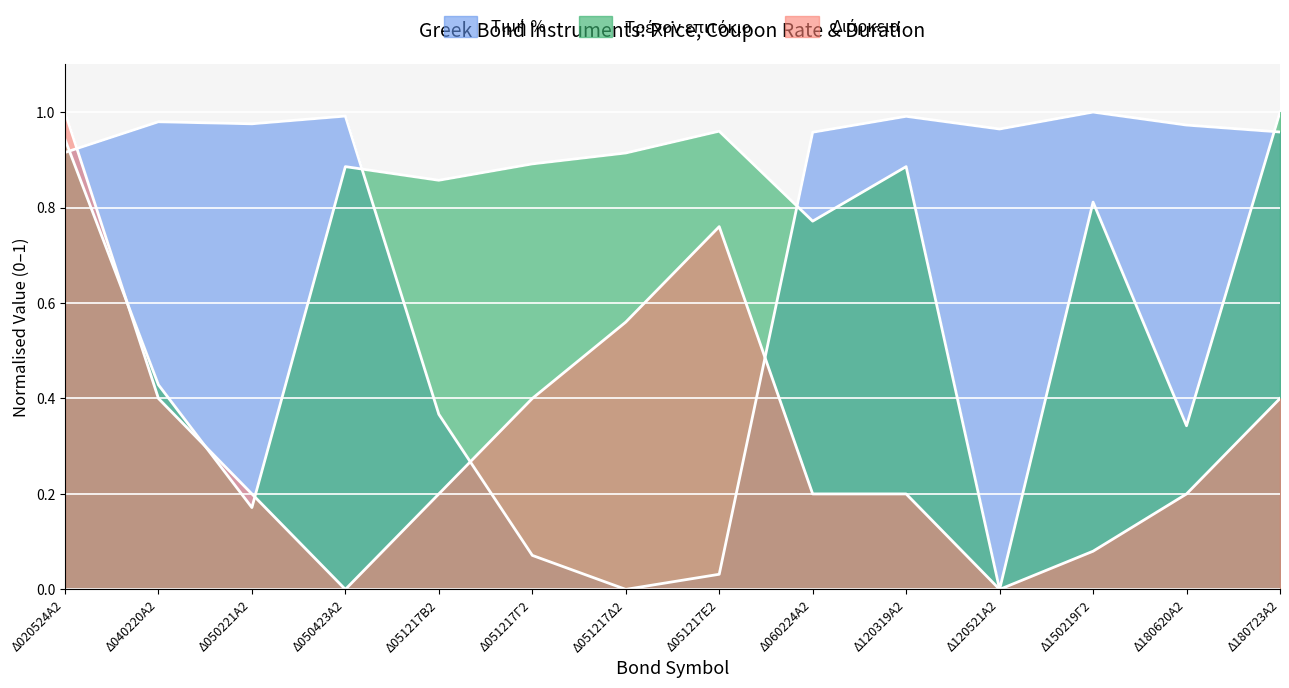

What is the sum of all Διάρκεια values?

4.6